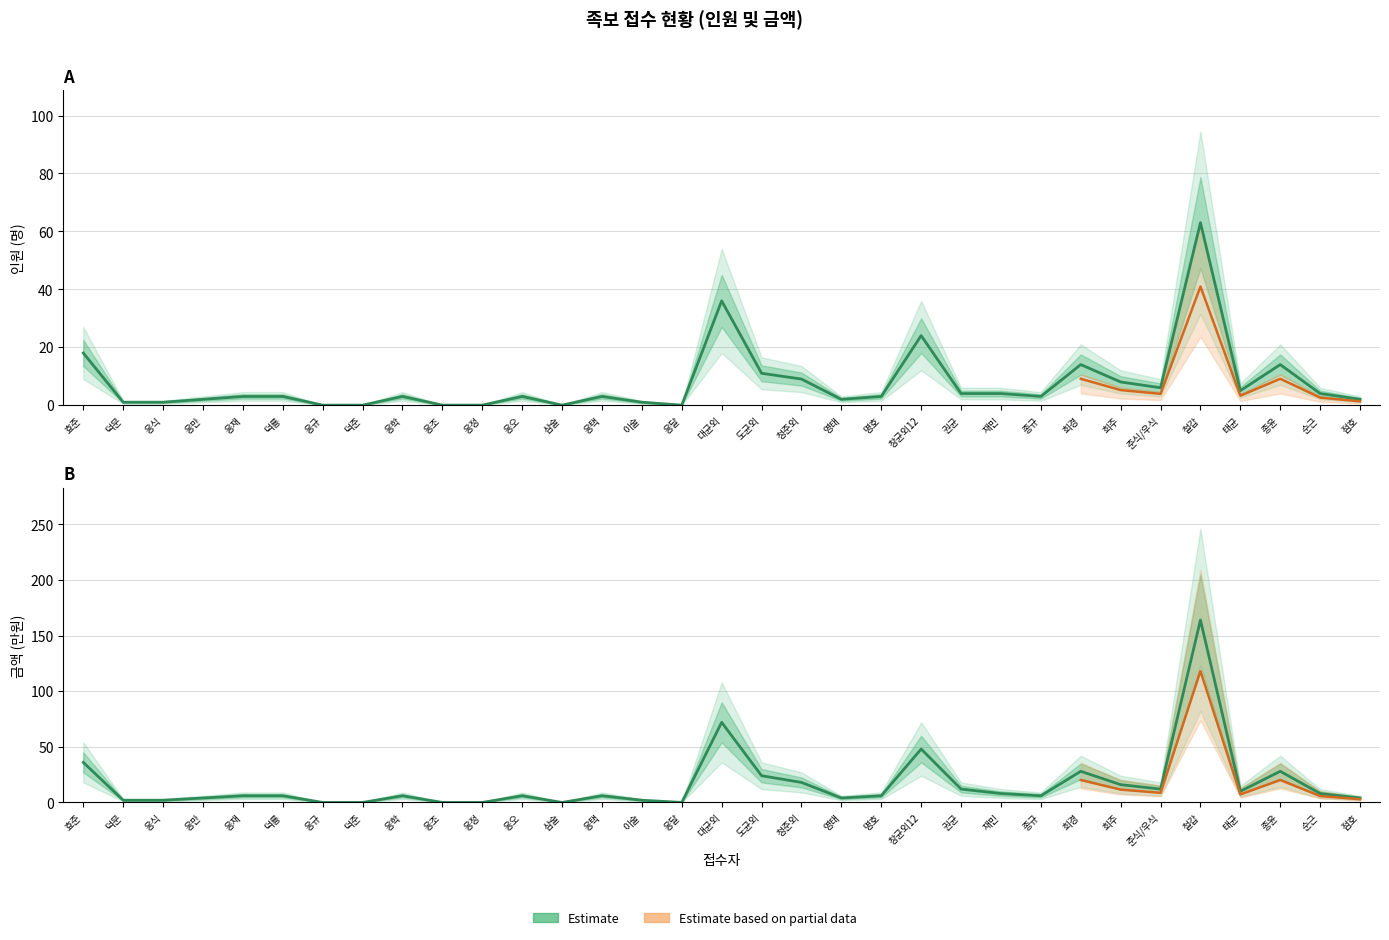

At which category does 인원 reach its first local peak?

응학